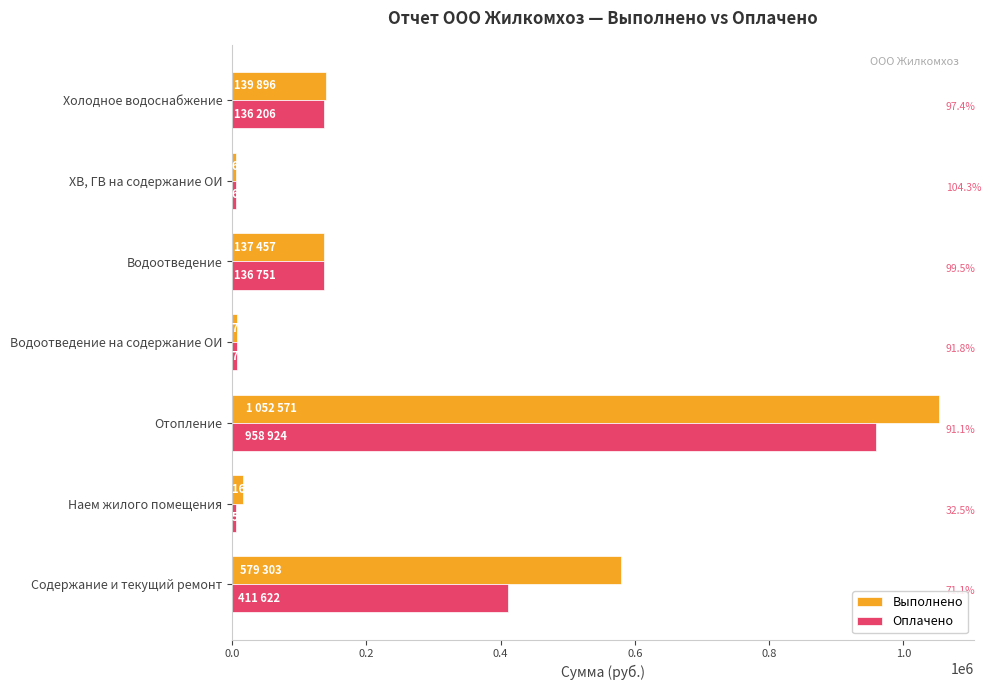

What are all the series names shown in the legend?

Выполнено, Оплачено